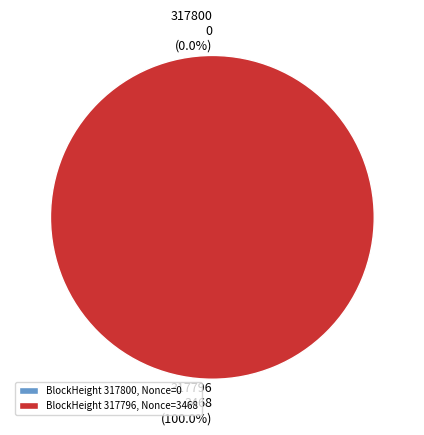

To the nearest percent, what is the difference between the 317800 and 317796 slice percentages?

100%